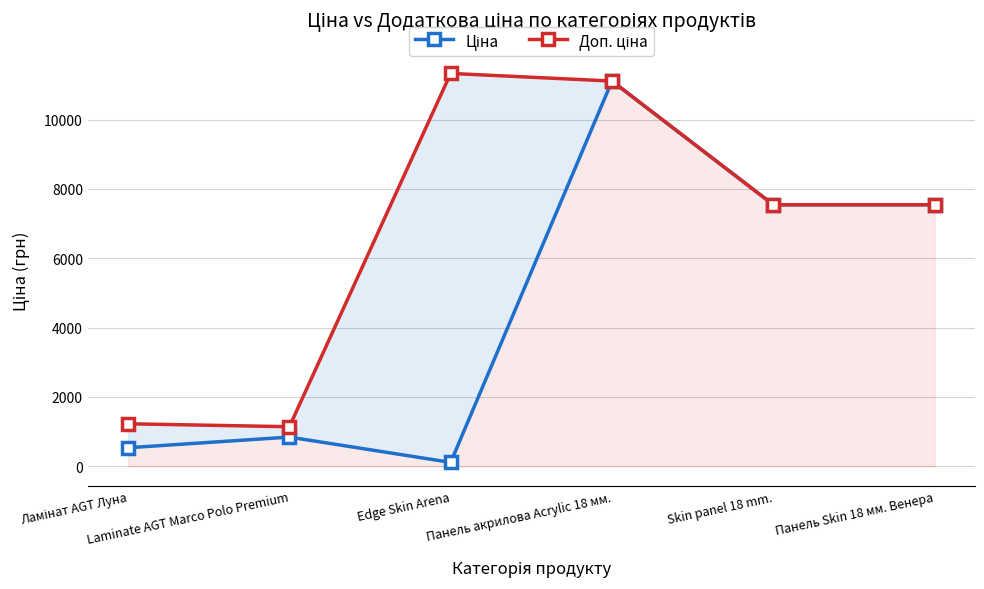

What is the label of the 3rd point from the left?

Edge Skin Arena